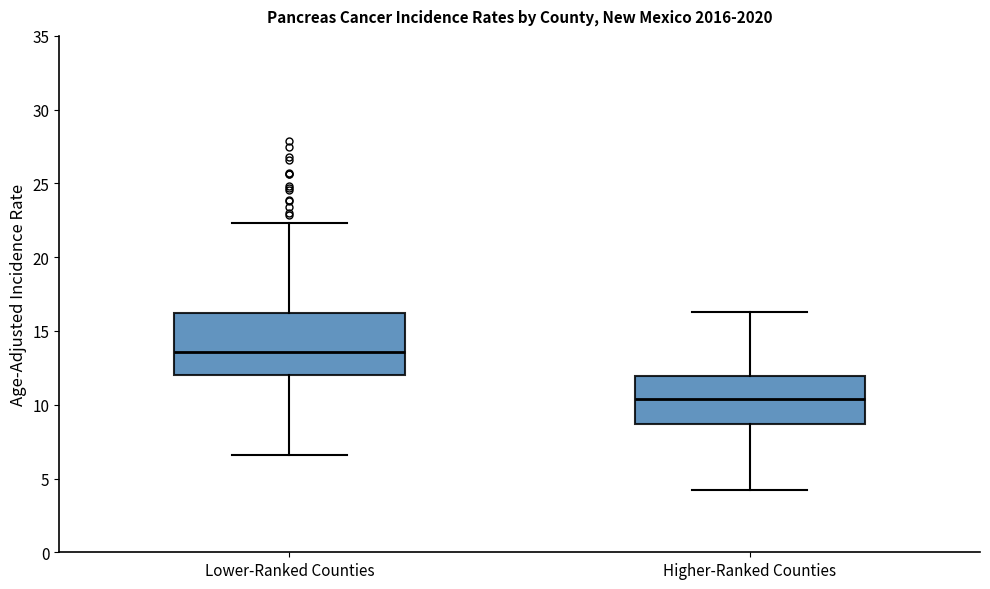

Which box's median line is the highest?

Lower-Ranked Counties